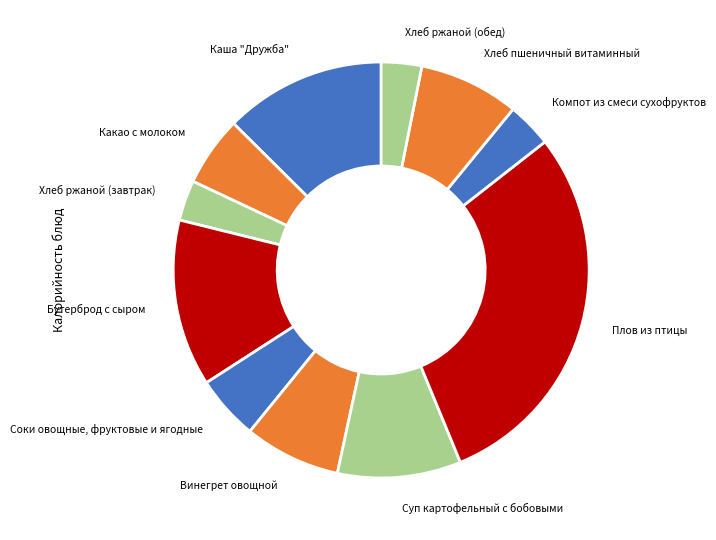

Which slice is the largest?

Плов из птицы